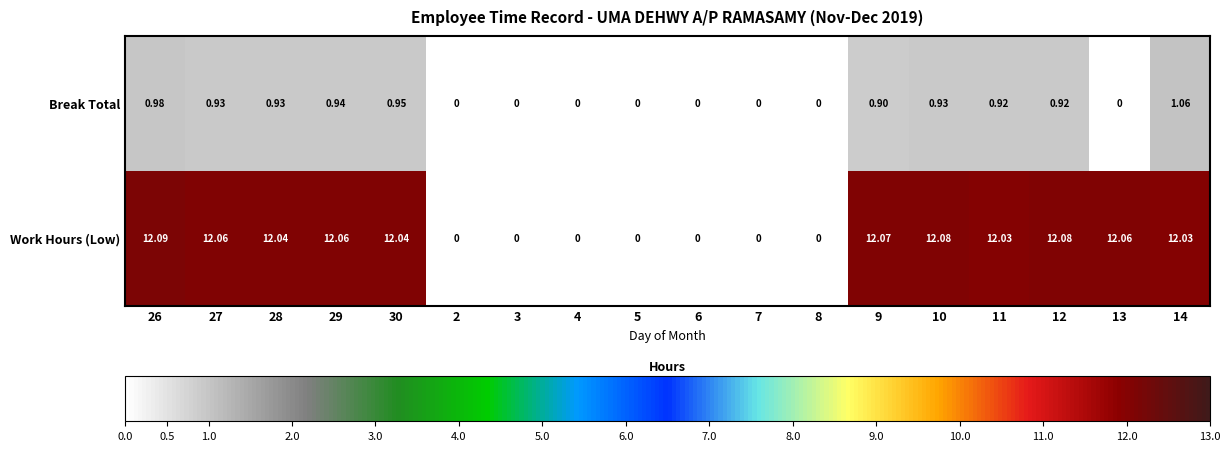

Which series changed the most between 4 and 11?

Work Hours (Low)